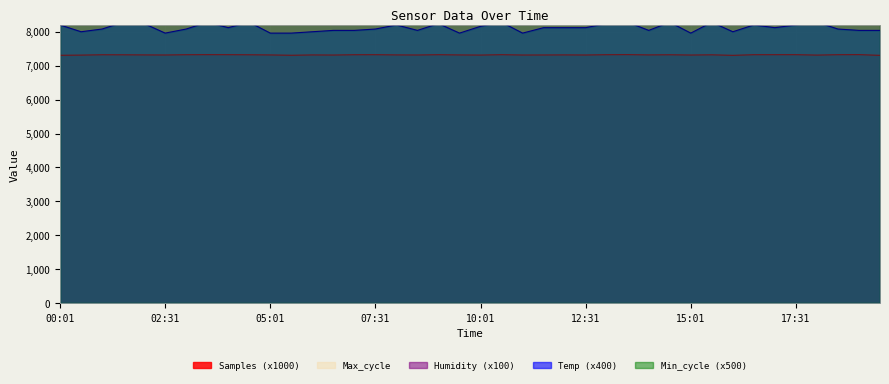

How many interior local peaks does the Humidity series have?

14